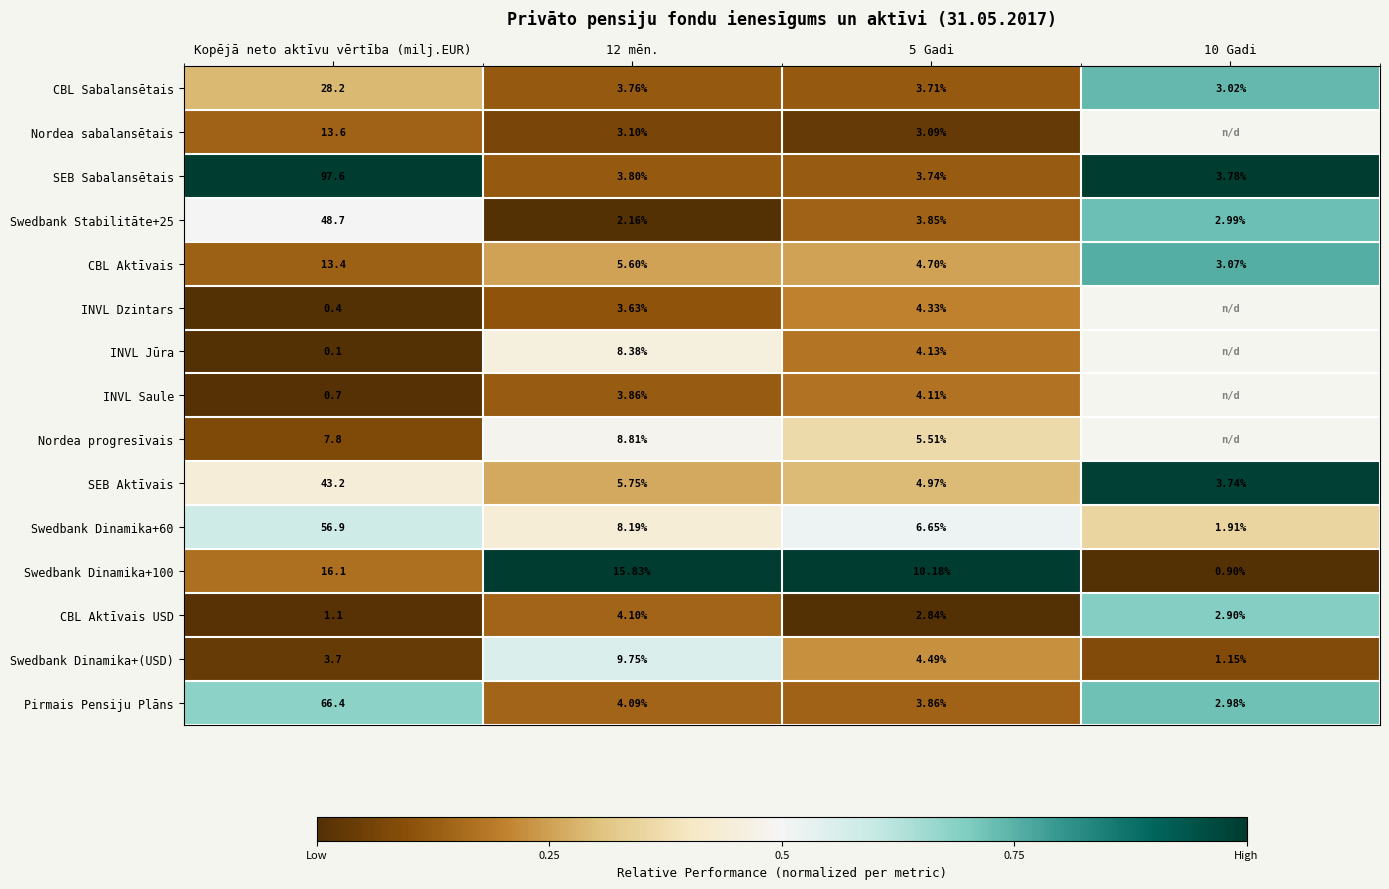

Where does the Pirmais Pensiju Plāns series first go above 4?

Kopējā neto aktīvu vērtība (milj.EUR)